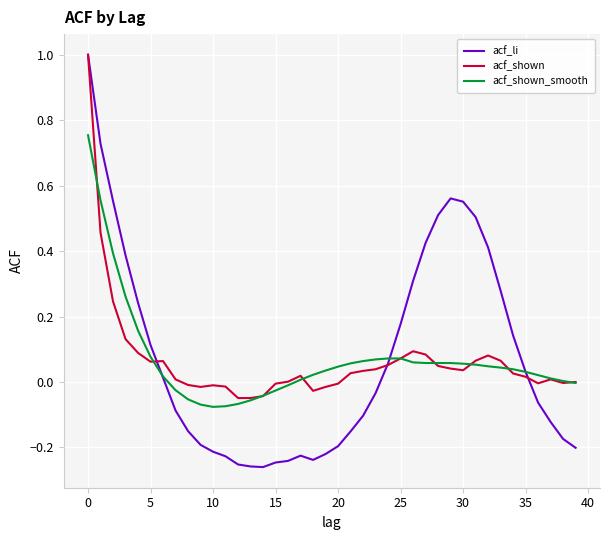

Which series has the widest spread of values?

acf_li